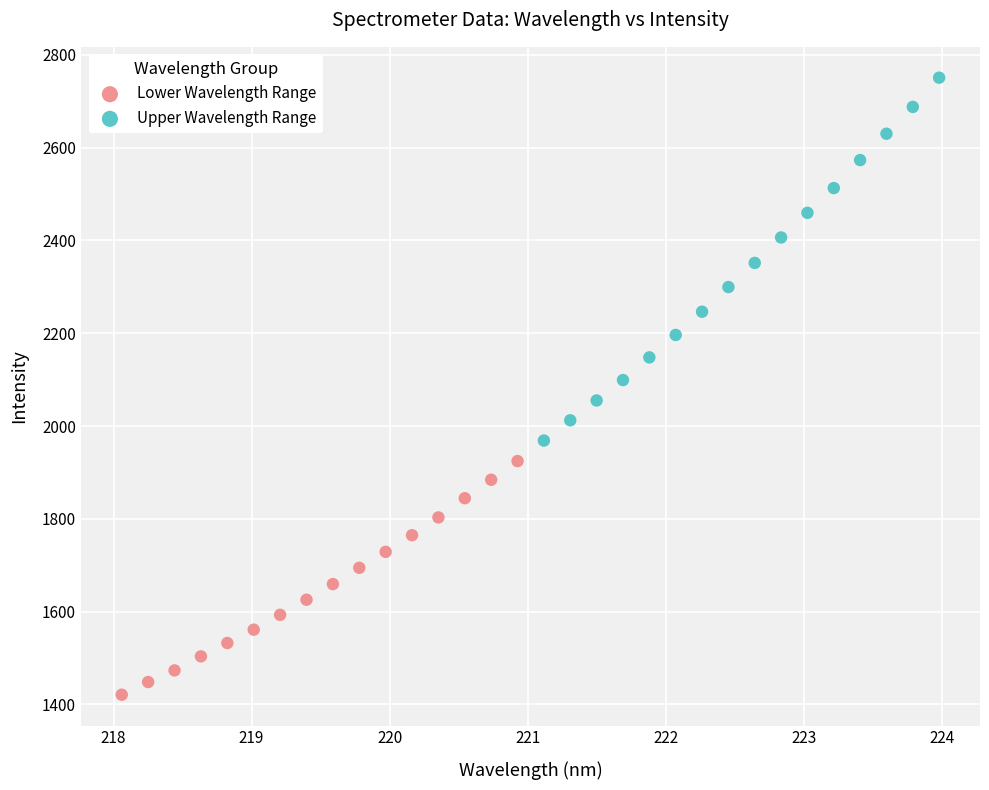

Which series has the widest spread of Y values?

Upper Wavelength Range